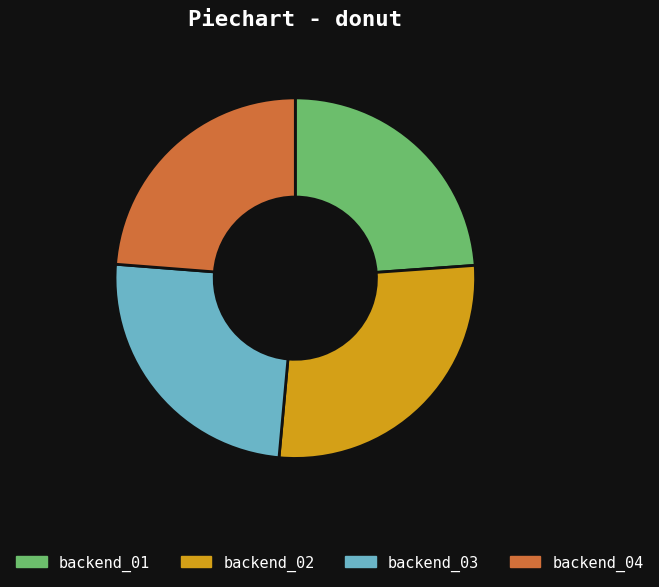

How many segments does this pie chart have?

4